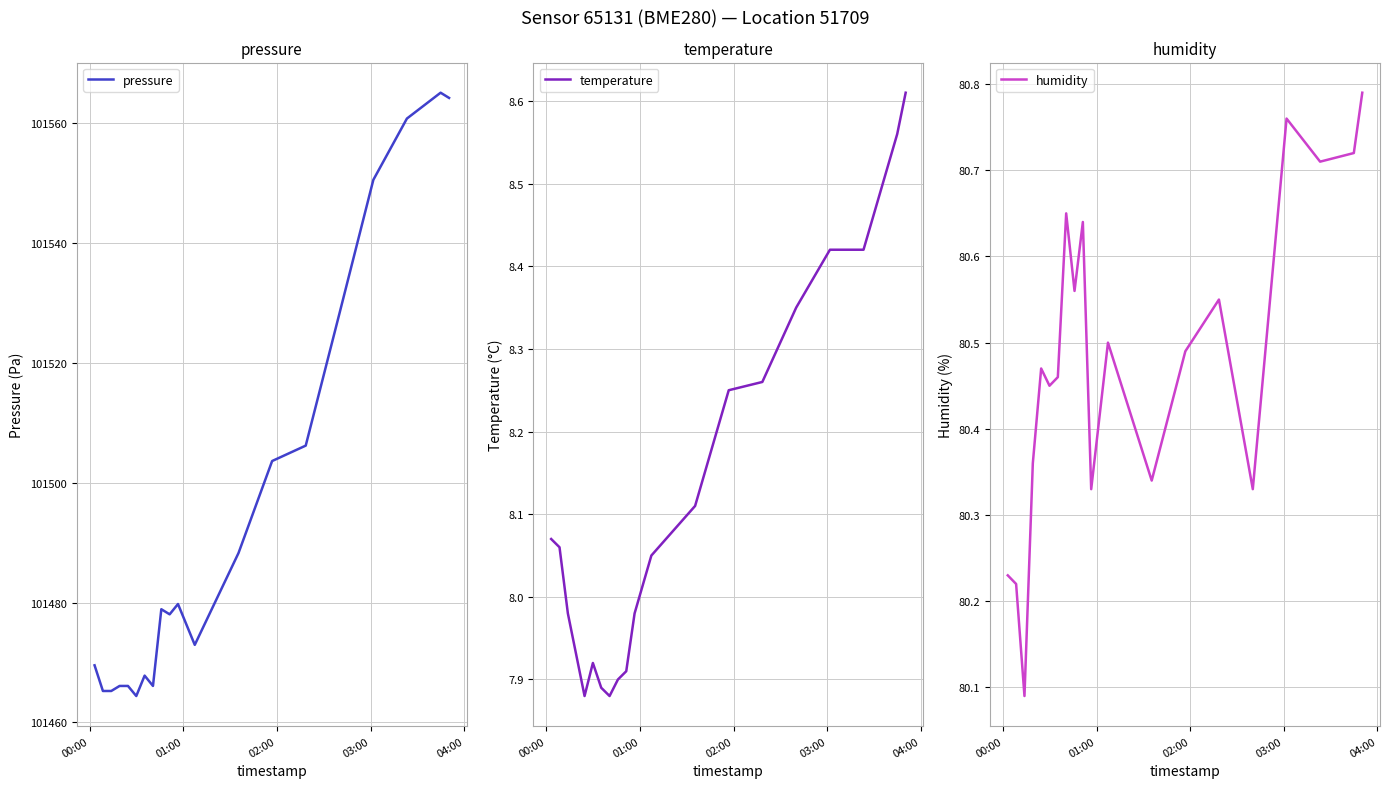

In pressure, how many points are higher than both neighbors (excluding endpoints)?

4